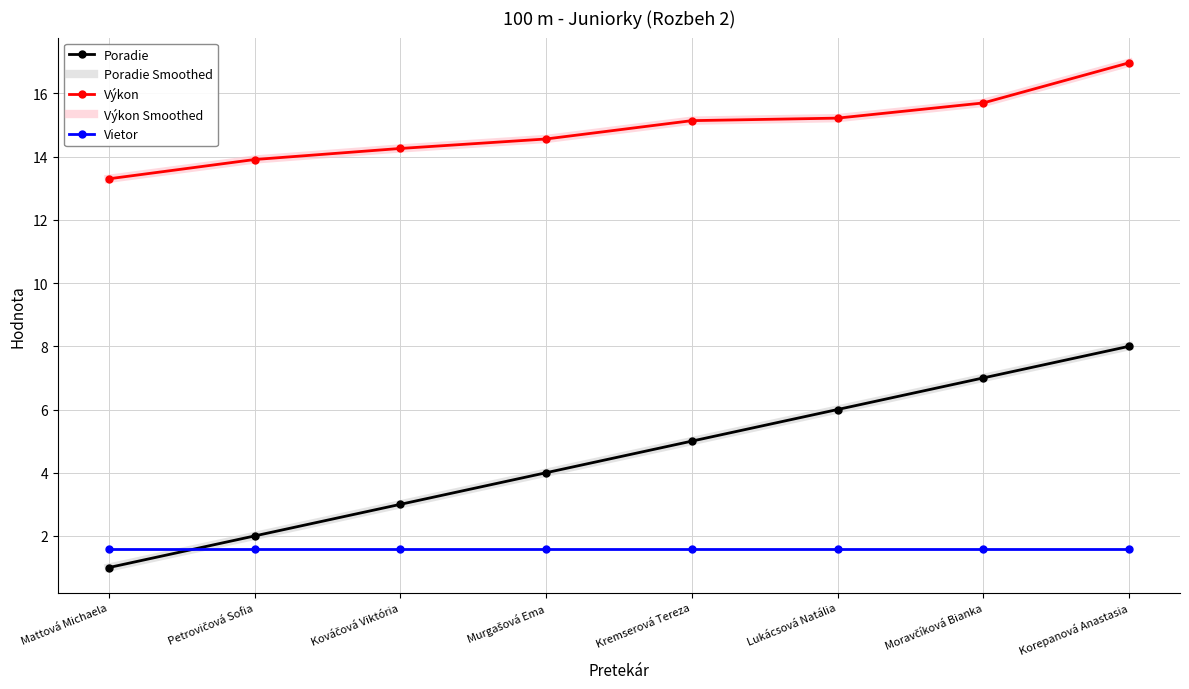

At how many categories does at least one series exceed 9?

8